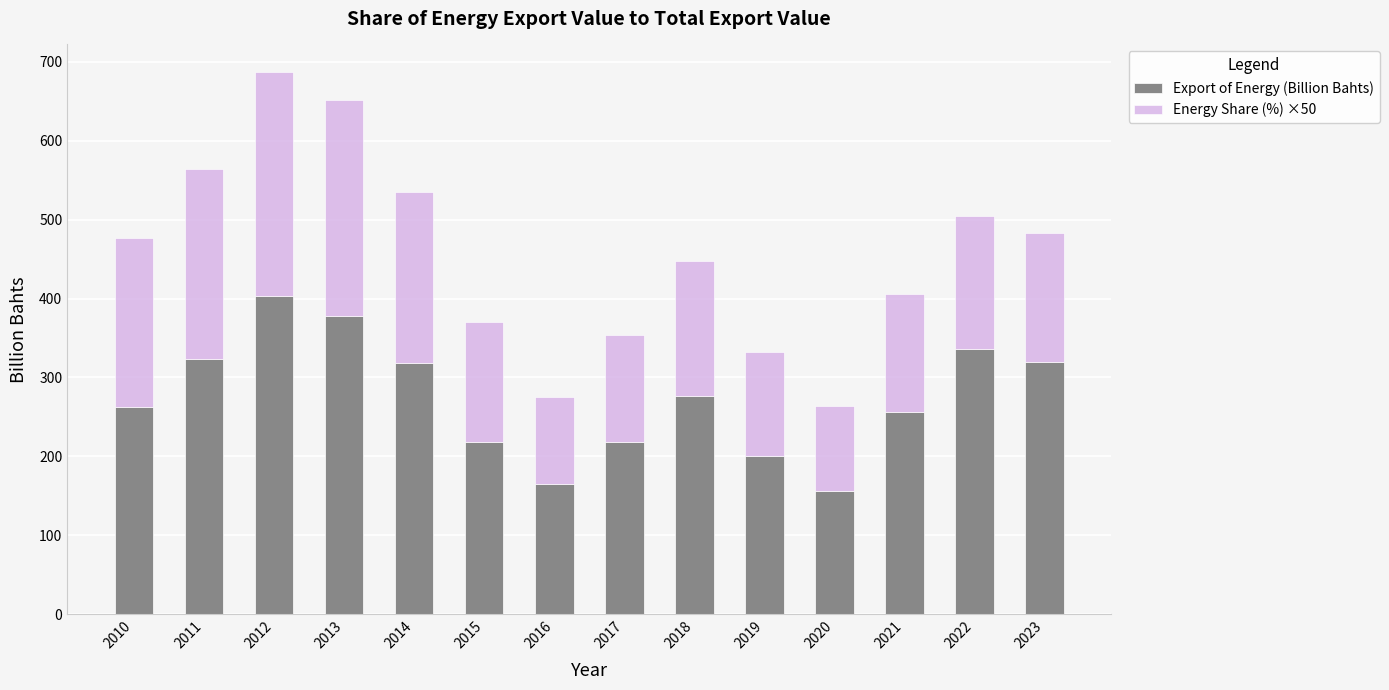

What is the total value across all series at 2012?

687.6